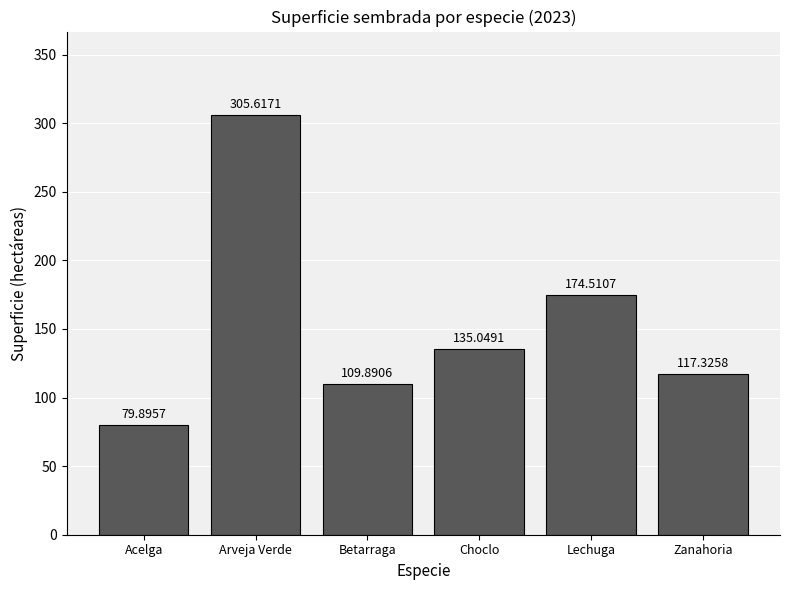

At which label does the data first exceed 135?

Arveja Verde